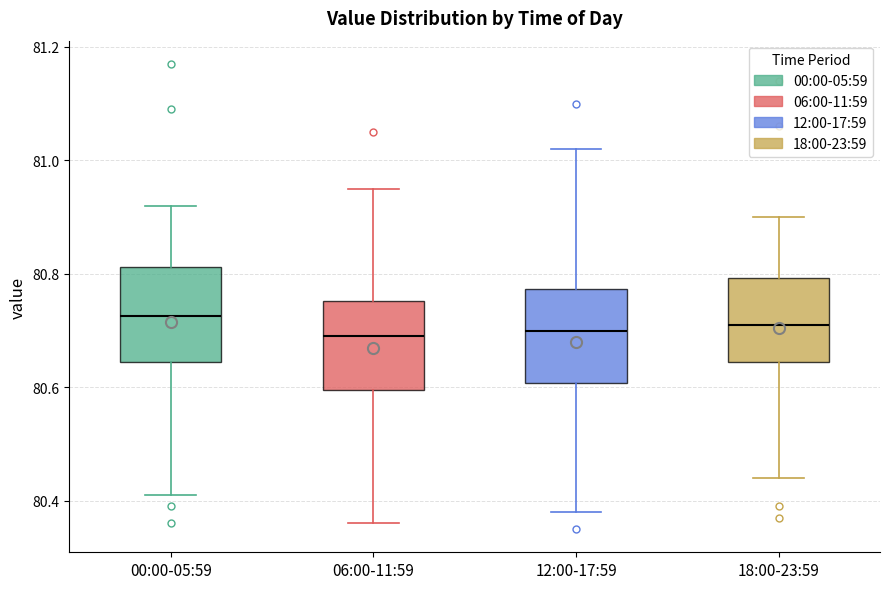

Reading left to right, transcribe this box plot: for each box, give where its median line is, the range the box spans, and where its two whiskers end, as read against the y-axis. The values are not printed on the chart, so give them approximately, as read against the axis.

00:00-05:59: median 80.72, box 80.64 to 80.82, whiskers 80.42 to 80.92
06:00-11:59: median 80.70, box 80.60 to 80.76, whiskers 80.36 to 80.96
12:00-17:59: median 80.70, box 80.60 to 80.78, whiskers 80.38 to 81.02
18:00-23:59: median 80.72, box 80.64 to 80.80, whiskers 80.44 to 80.90